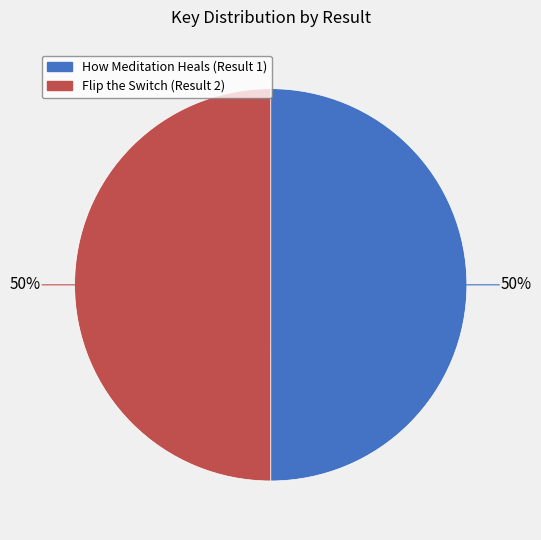

To the nearest percent, what percentage of the pie is Flip the Switch (Result 2)?

50%